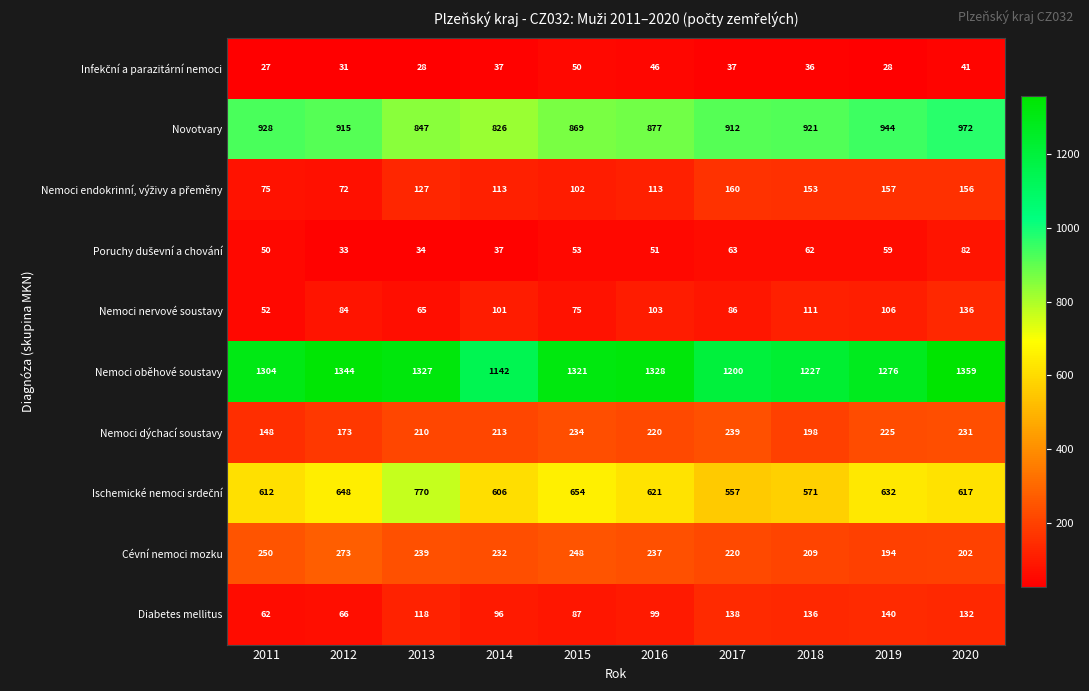

At which label does Novotvary reach its peak?

2020